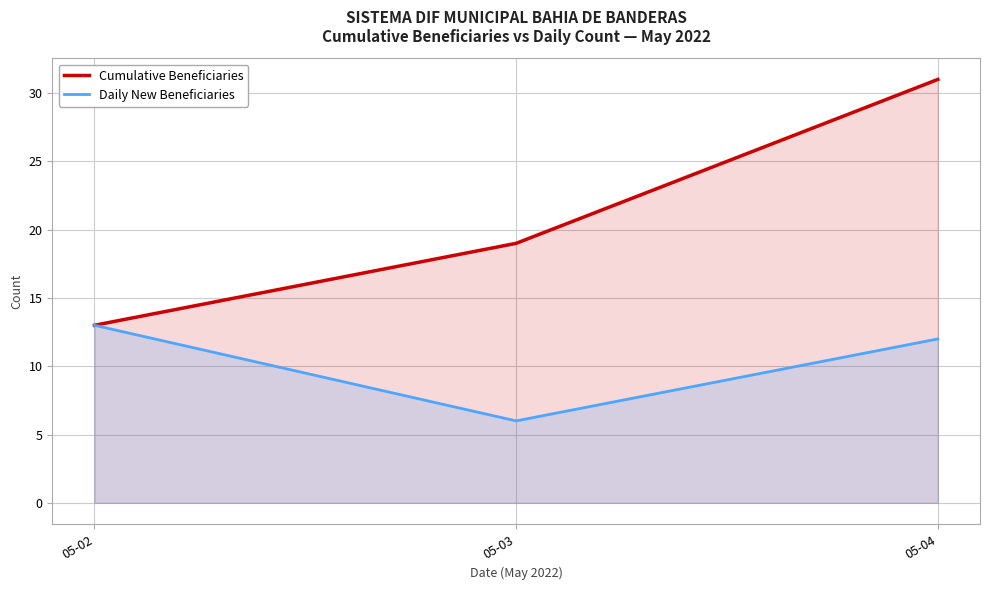

How many lines are shown in the chart?

2